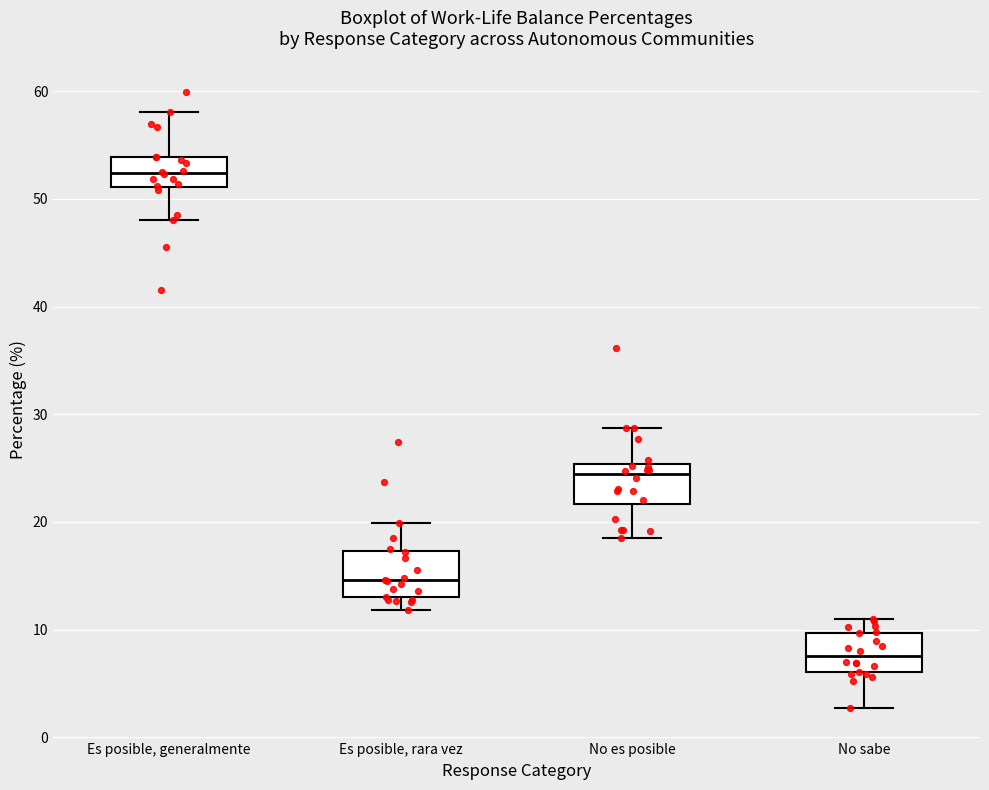

Where does the upper whisker of the box for No sabe end on the y-axis? The values are not printed on the chart, so give them approximately, as read against the axis.

11